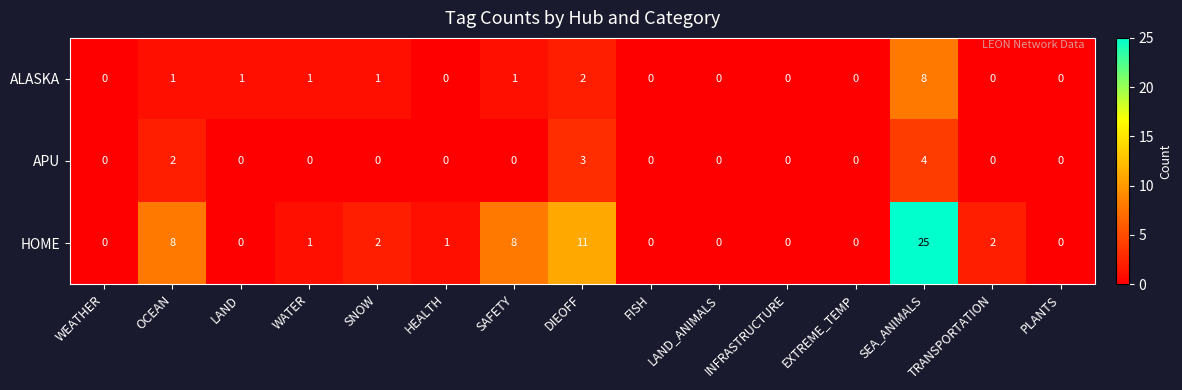

At which category is the sum across all series the highest?

SEA_ANIMALS